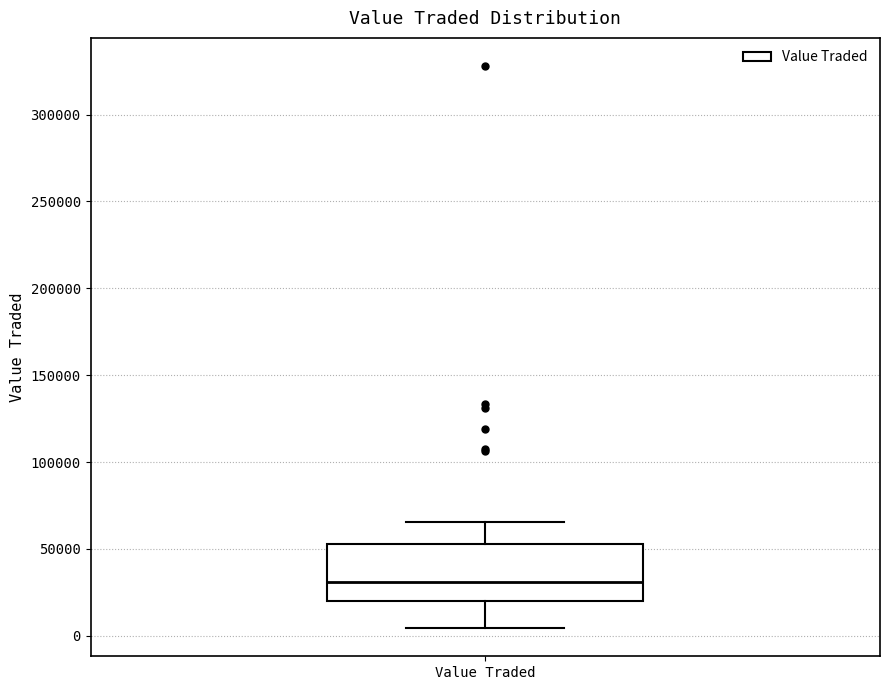

Read this box plot against the y-axis: the position of the median line, the range covered by the box, and the ends of both whiskers. The values are not printed on the chart, so give them approximately, as read against the axis.

median 30000, box 20000 to 55000, whiskers 5000 to 65000